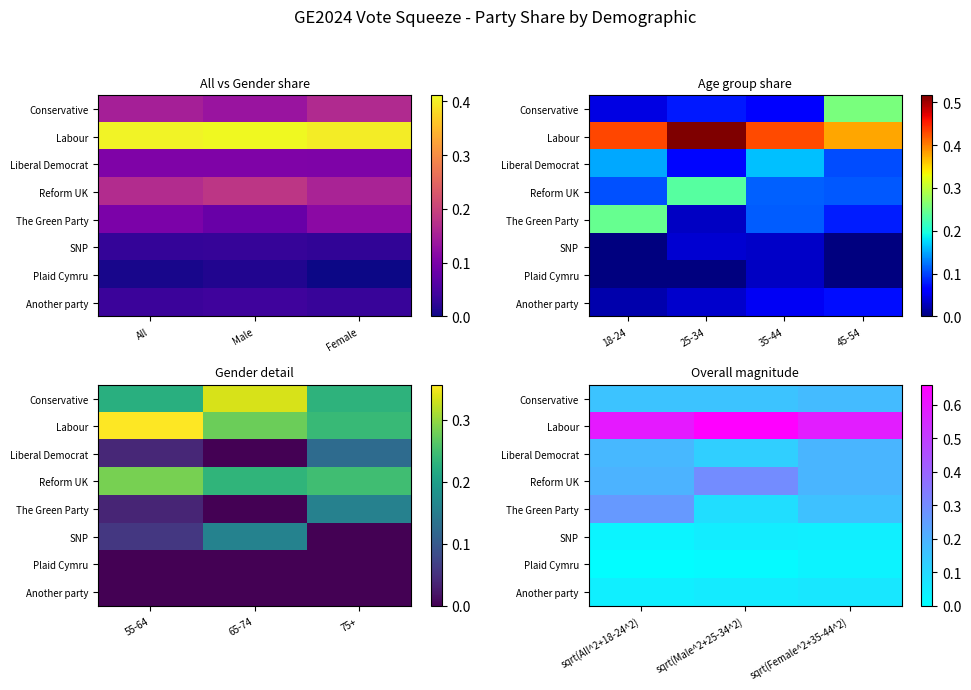

Which category has the highest value in the Conservative series?

sqrt(Female^2+35-44^2)